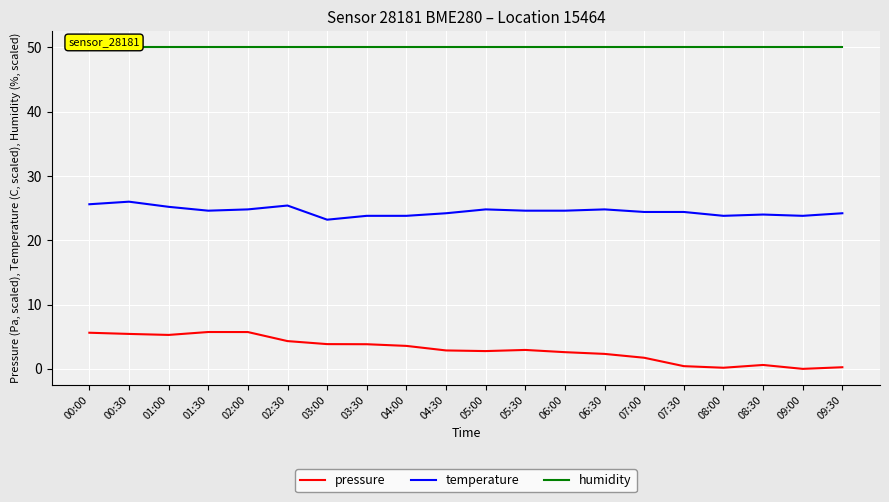

List the series in order of their overall mean, lowest first.

pressure, temperature, humidity